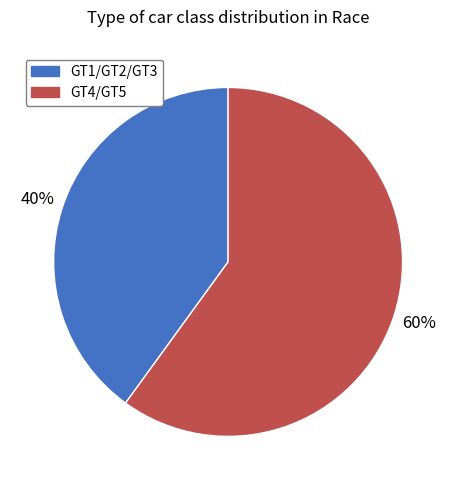

To the nearest percent, what is the average slice percentage?

50%